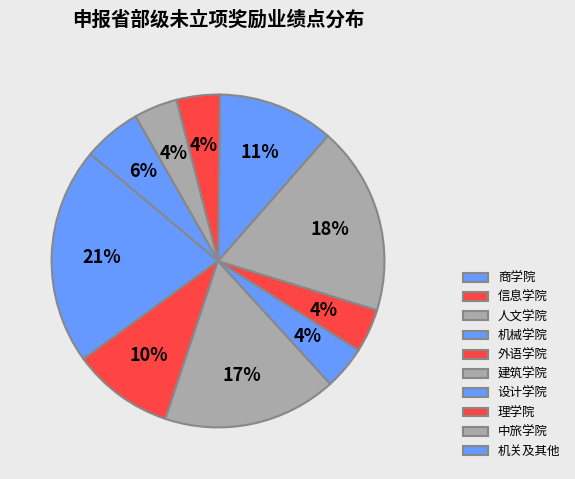

To the nearest percent, what portion does 机械学院 represent?

4%